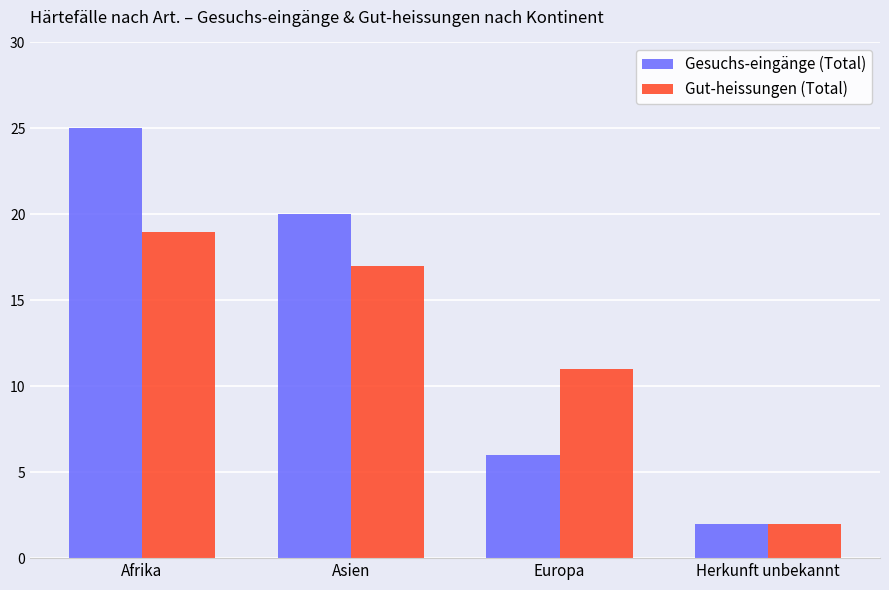

Reading right to left, extract all data points from this chart.

Gesuchs-eingänge (Total): 2	6	20	25
Gut-heissungen (Total): 2	11	17	19